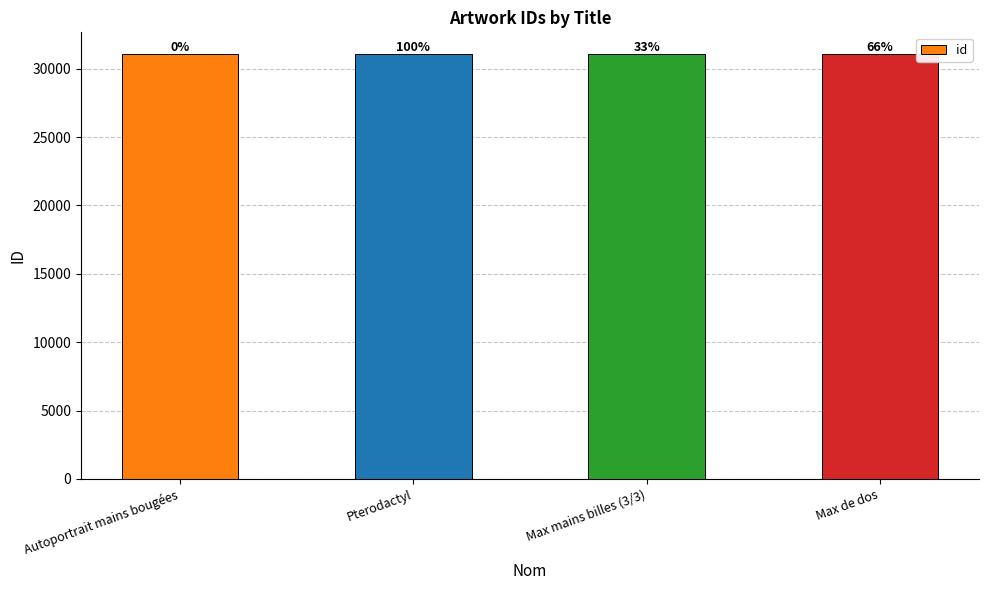

Does the chart contain any negative values?

No